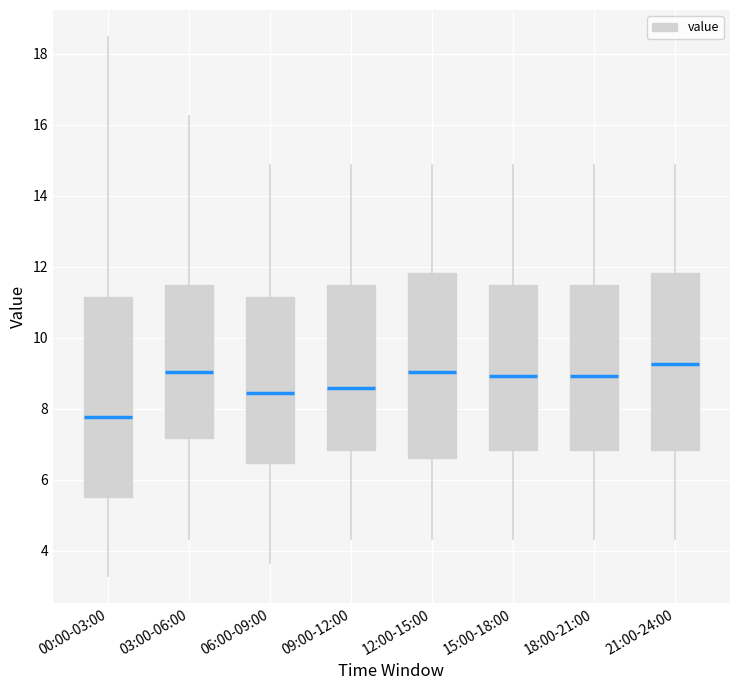

Where does the upper whisker of the box for 09:00-12:00 end on the y-axis? The values are not printed on the chart, so give them approximately, as read against the axis.

14.8